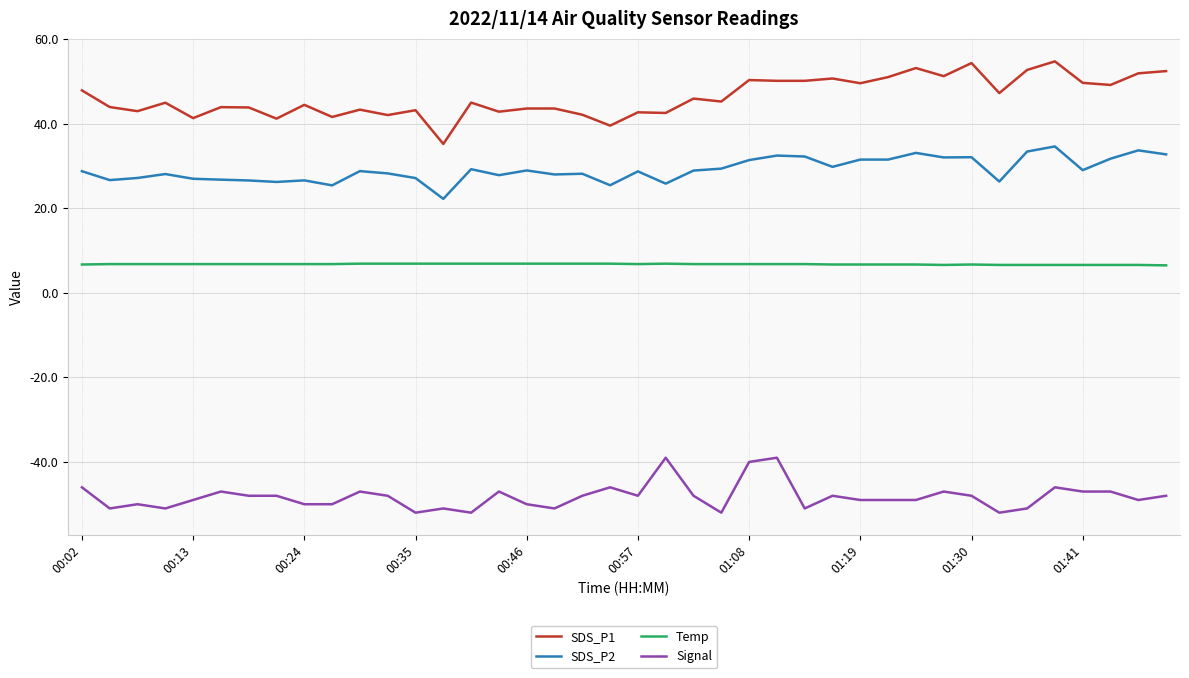

What is the maximum value for Temp?

6.9